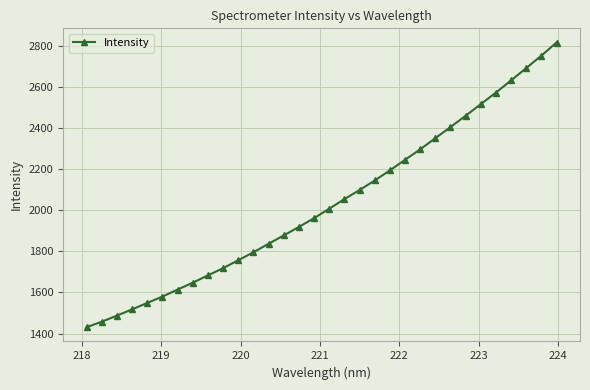

What is the difference between the maximum and second lowest values?

1359.5